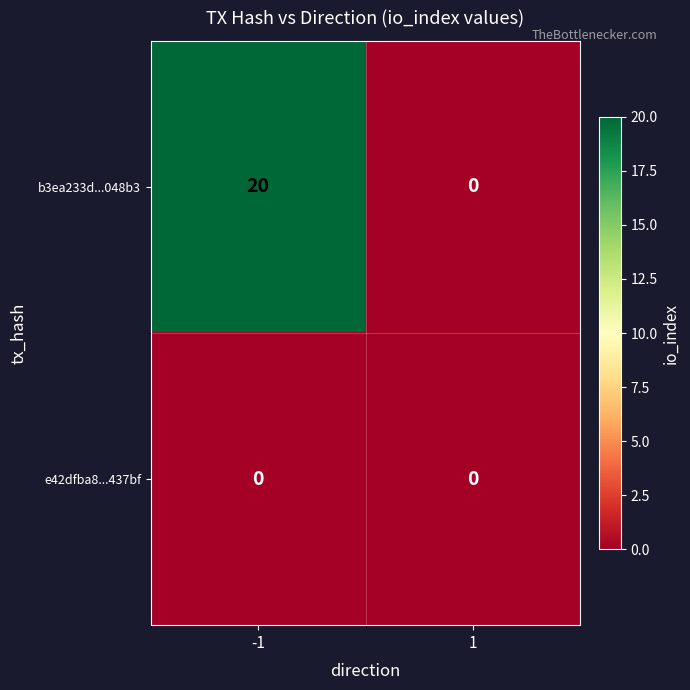

Which series has the largest total across all categories?

b3ea233d...048b3